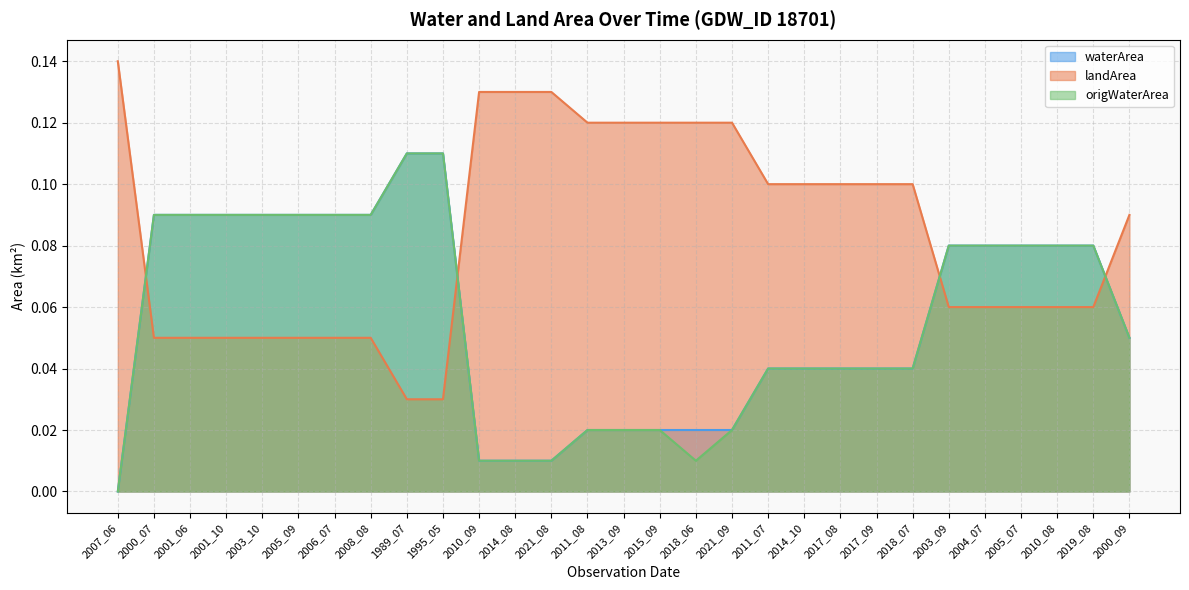

List the labels in order of landArea value, smallest first.

1989_07, 1995_05, 2000_07, 2001_06, 2001_10, 2003_10, 2005_09, 2006_07, 2008_08, 2003_09, 2004_07, 2005_07, 2010_08, 2019_08, 2000_09, 2011_07, 2014_10, 2017_08, 2017_09, 2018_07, 2011_08, 2013_09, 2015_09, 2018_06, 2021_09, 2010_09, 2014_08, 2021_08, 2007_06